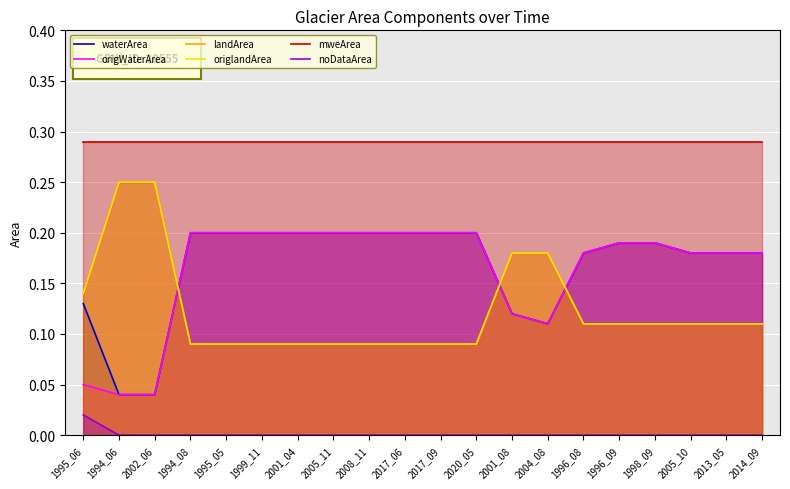

What is the highest value of the mweArea series?

0.3